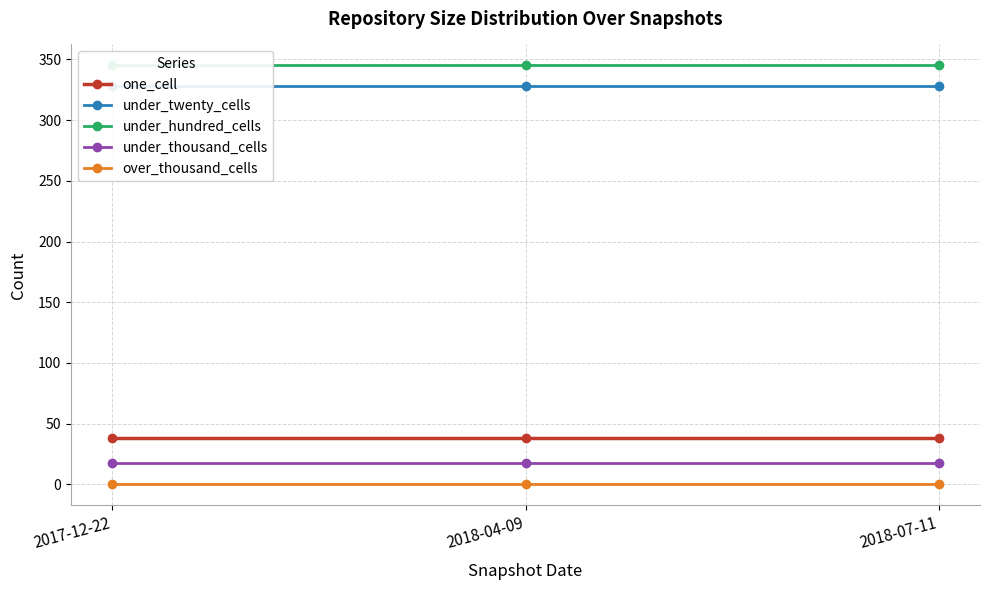

What position from the right is 2018-04-09?

2